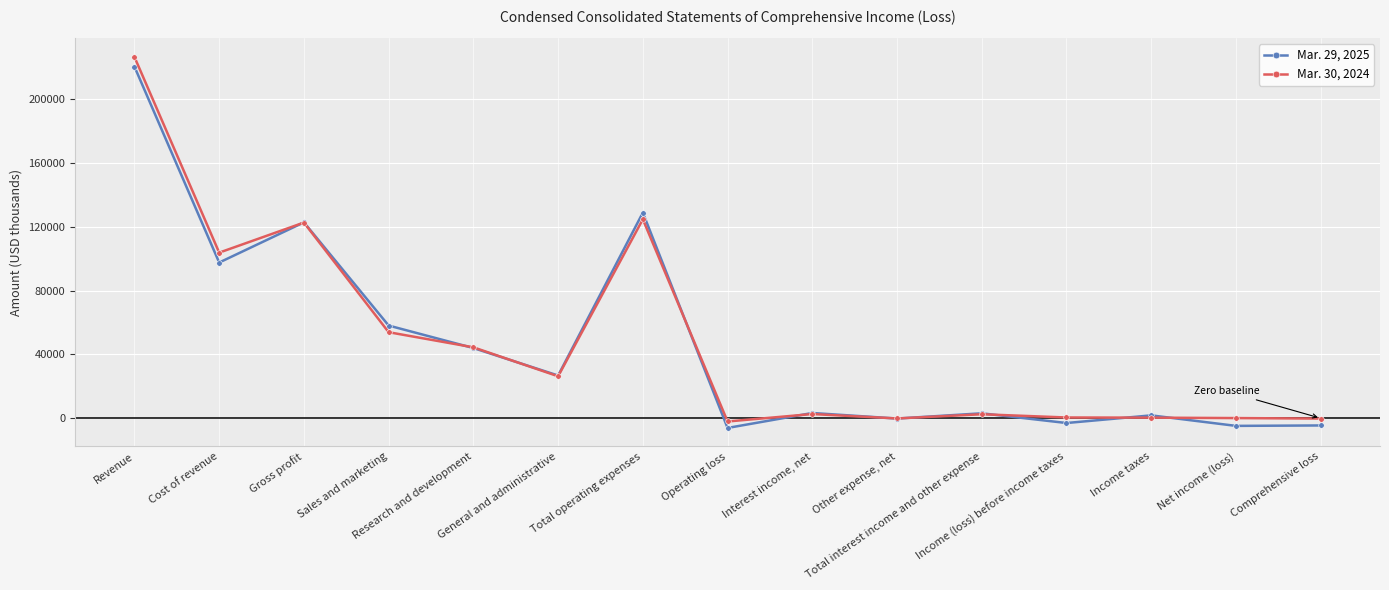

List the series in order of their peak value, lowest first.

Mar. 29, 2025, Mar. 30, 2024